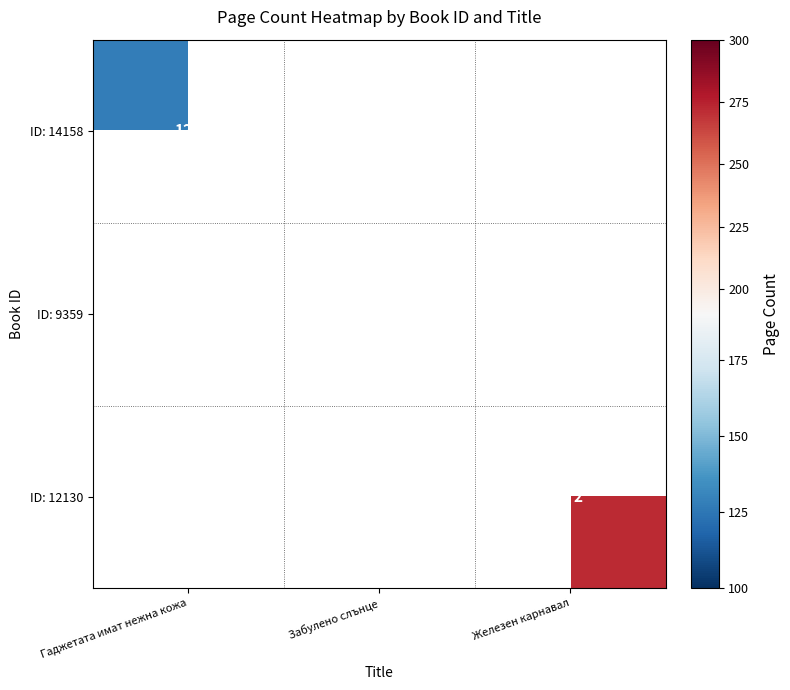

True or false: ID: 9359 has a value of 216 at Забулено слънце.

False